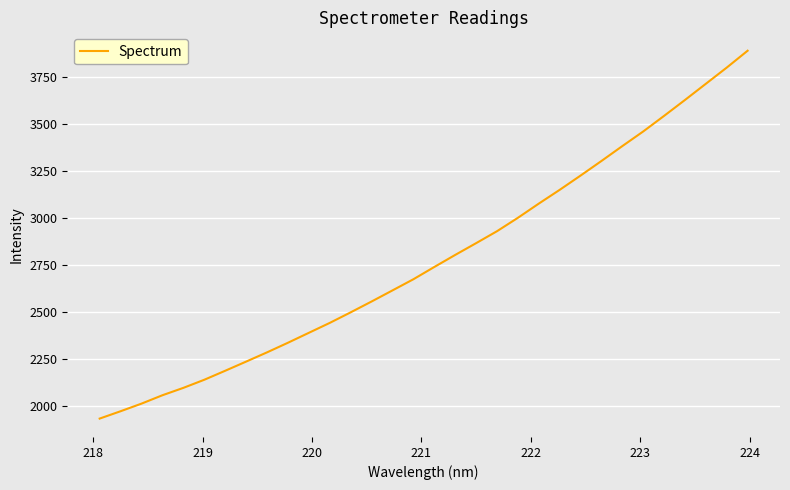

What is the greatest value displayed?

3887.5